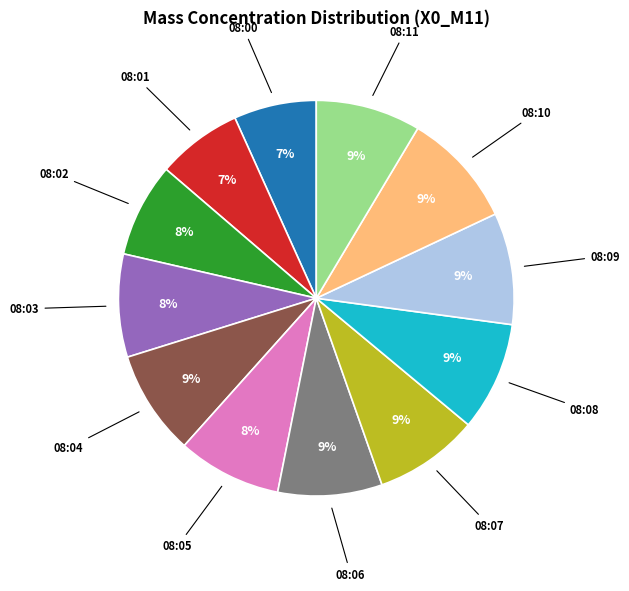

Is there a majority slice in this chart?

No